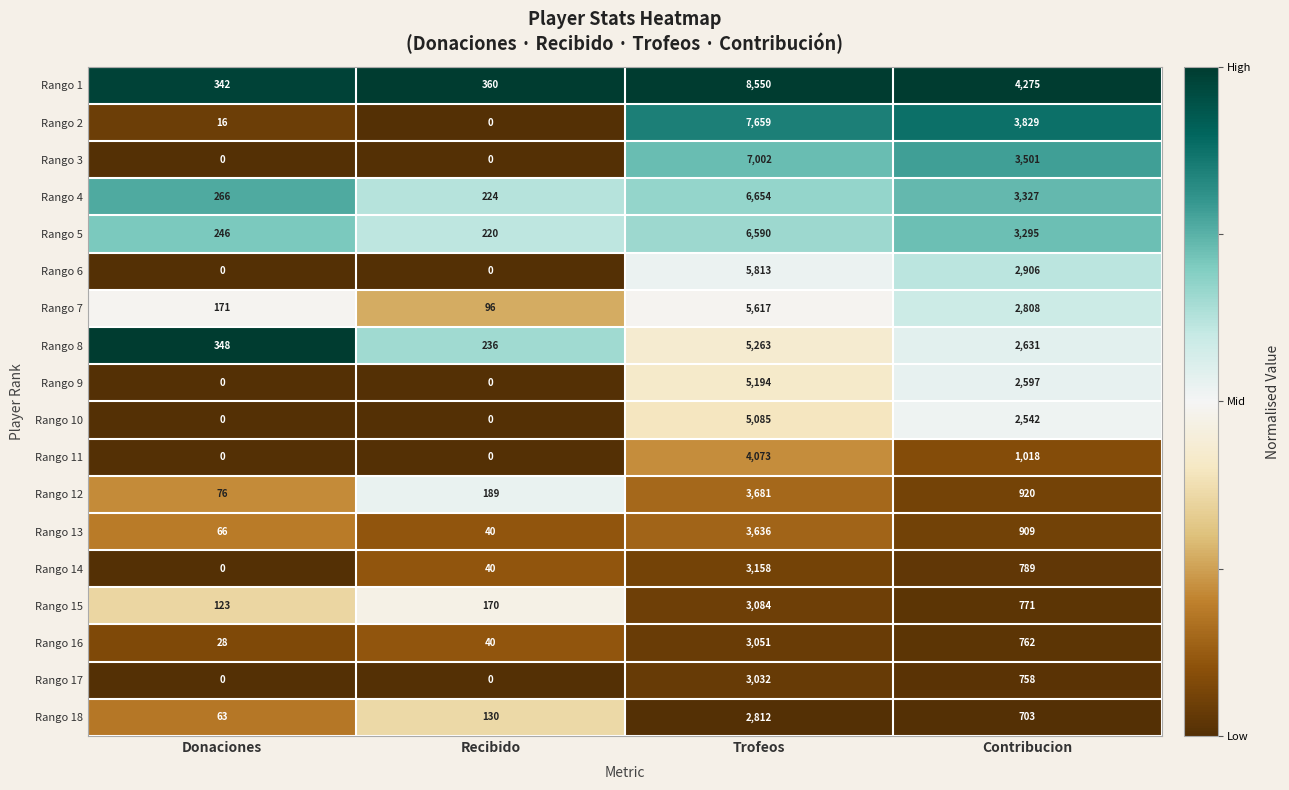

How many data points does each series have?

4